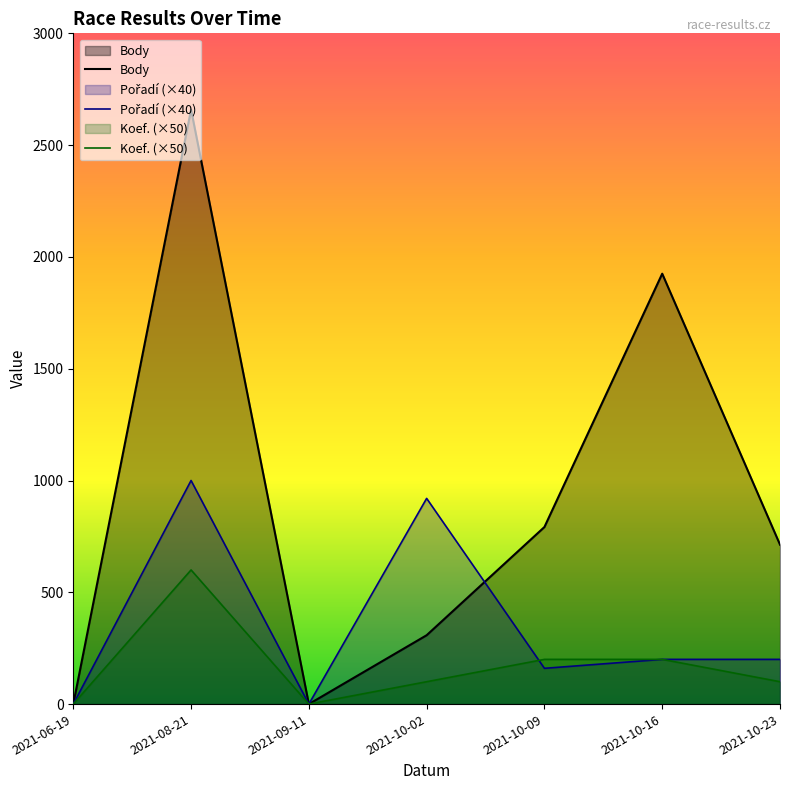

What is the difference between the Pořadí values at 2021-08-21 and 2021-10-16?

20